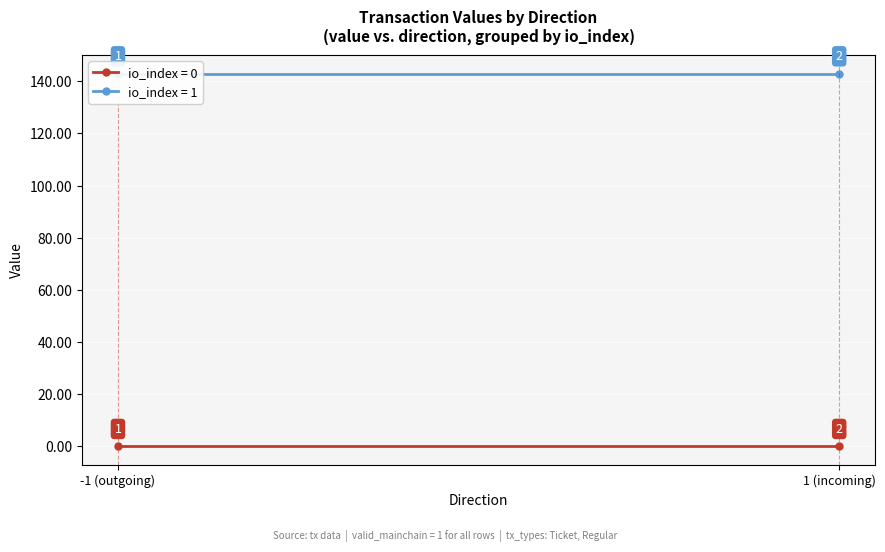

How many lines are shown in the chart?

2